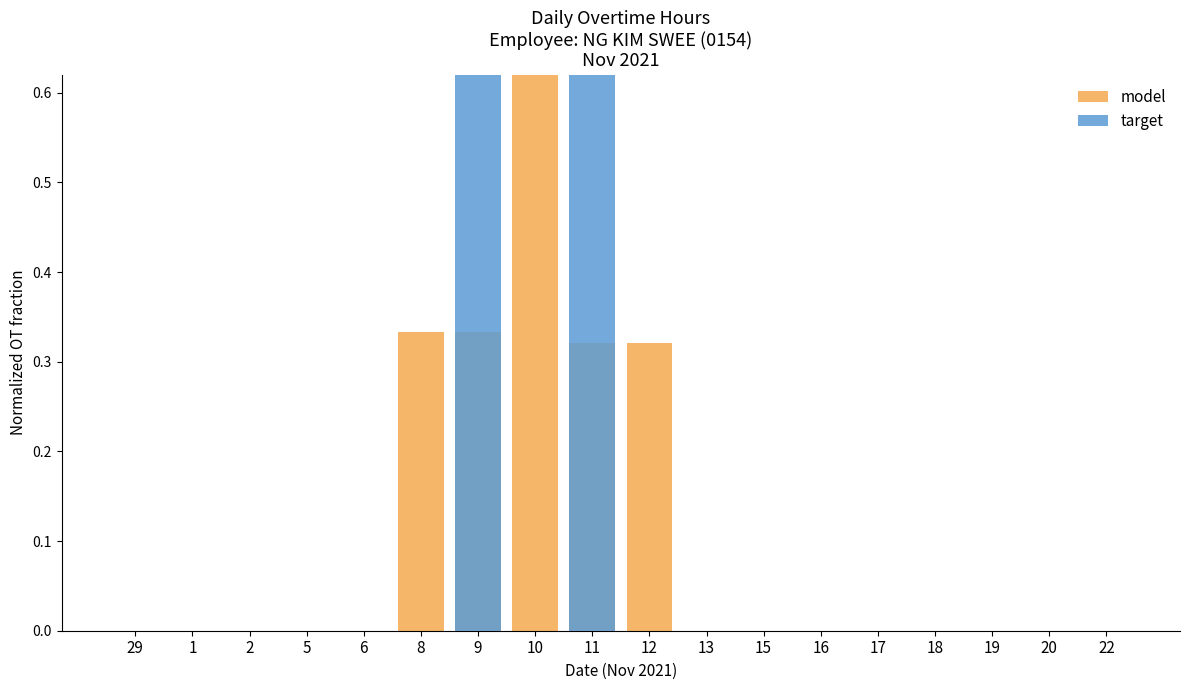

What is the difference between the highest and lowest values at 12?

0.3